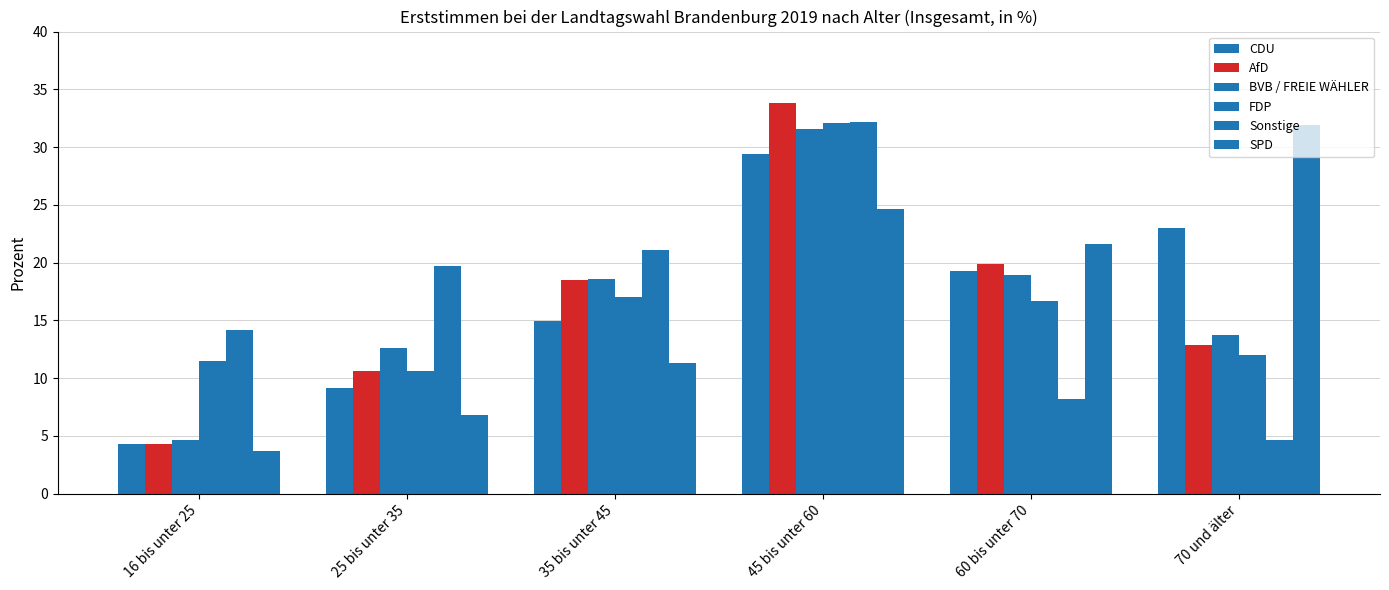

How many data points in FDP are above 16?

3